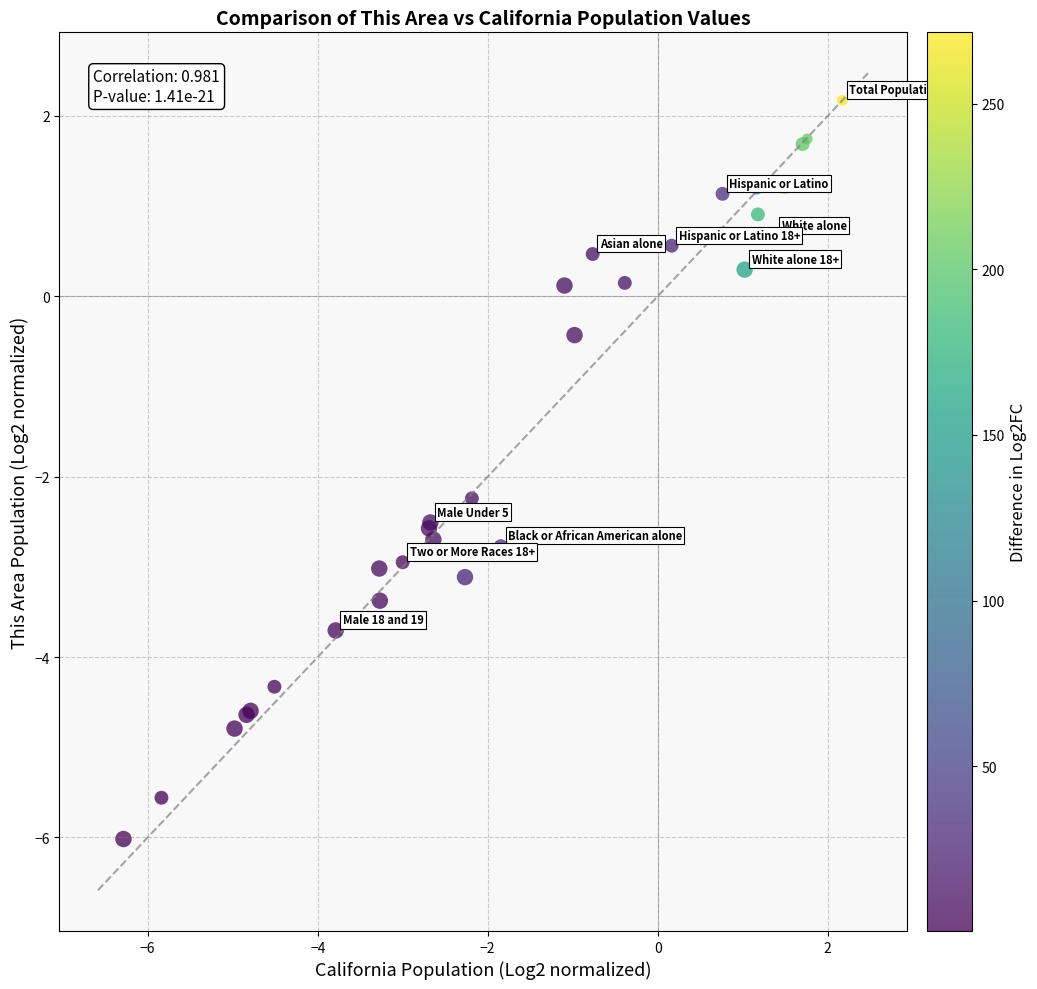

What Y value in the scatter plot is closest to -1?

-0.4